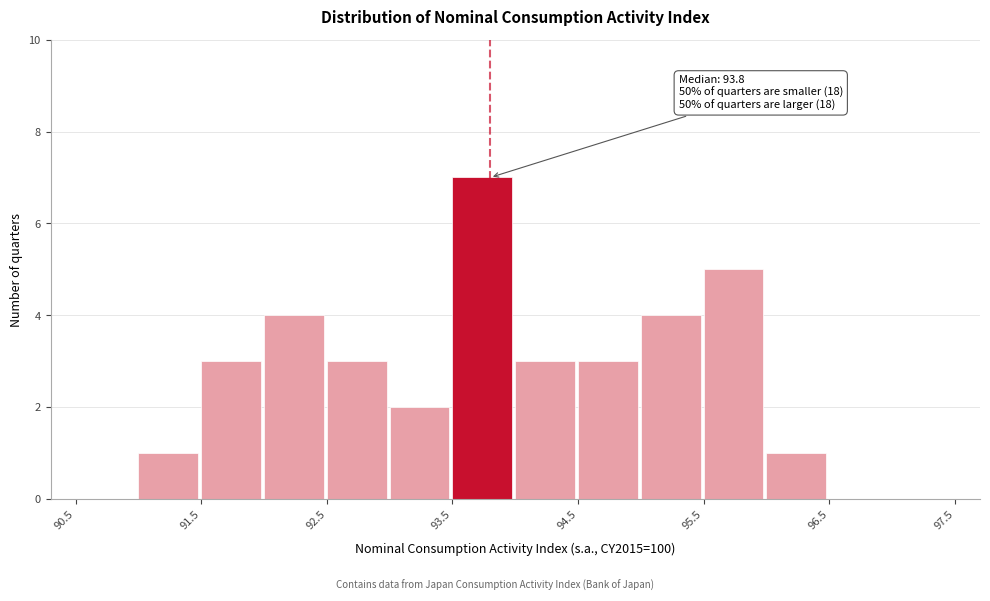

Over which range of the x-axis is the bar tallest?

93.5 to 94.0